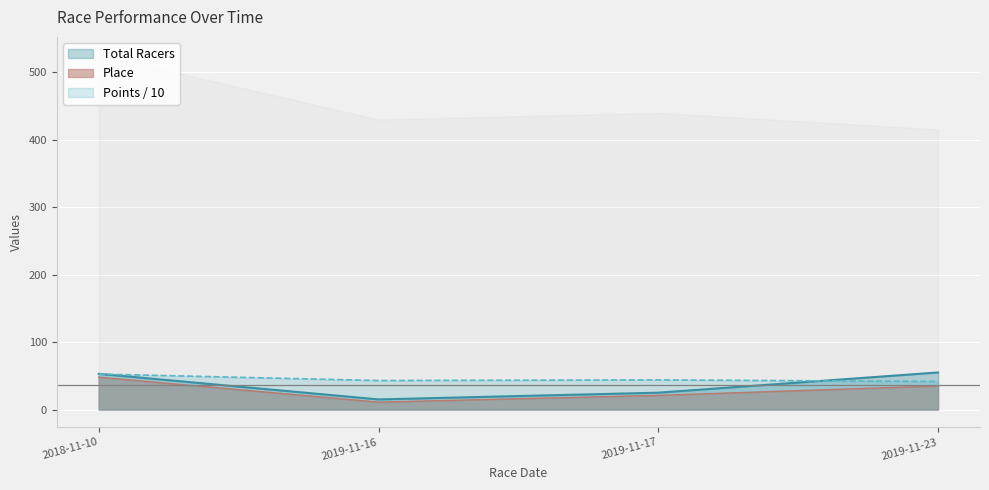

List the series in order of their overall mean, highest first.

Points, Total Racers, Place